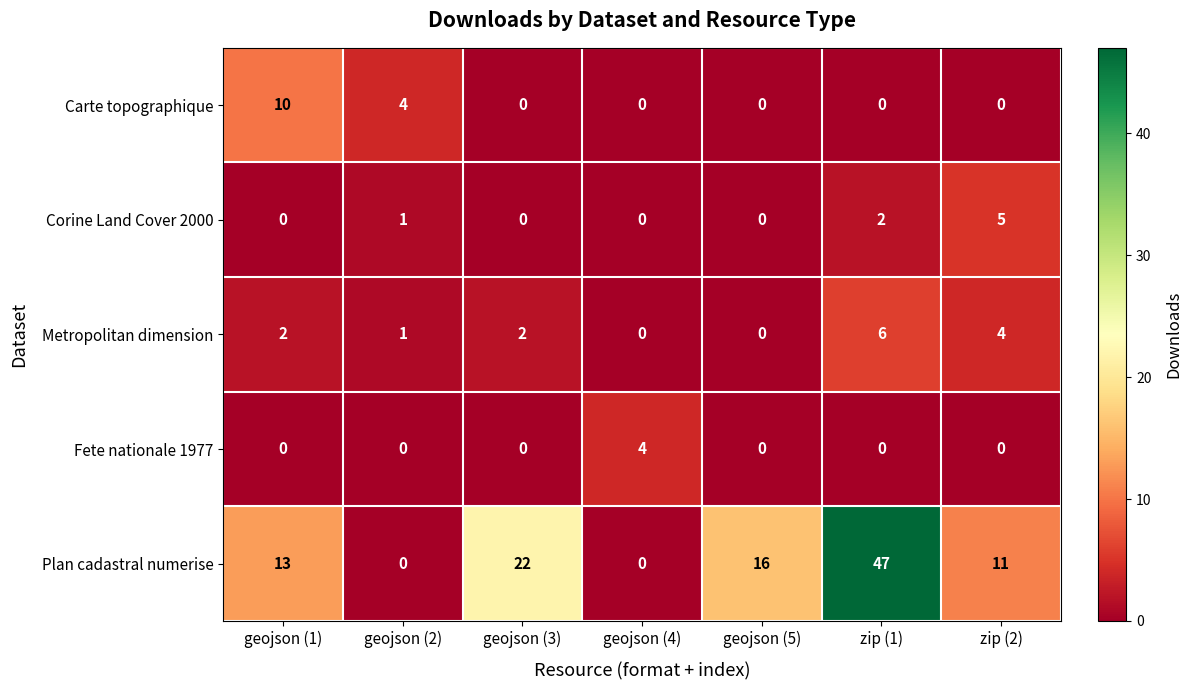

What is the sum of the Plan cadastral numerise values at zip (2) and zip (1)?

58